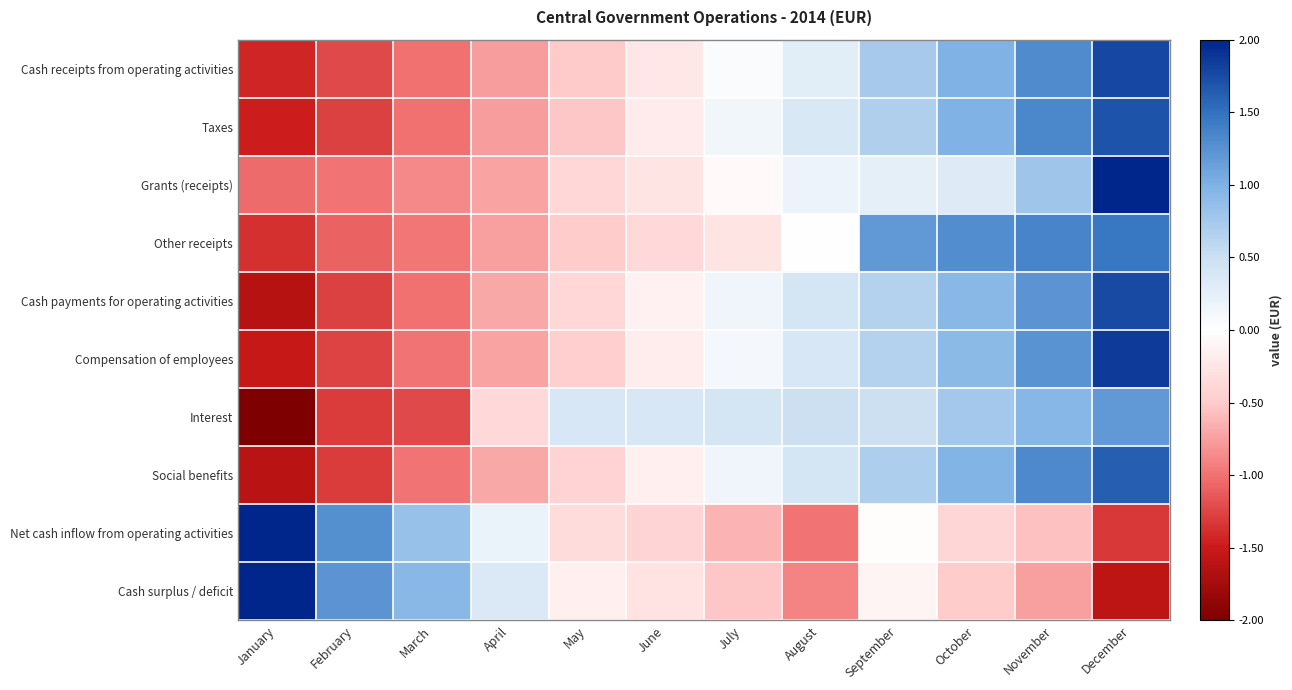

Between December and September, which is larger?

December